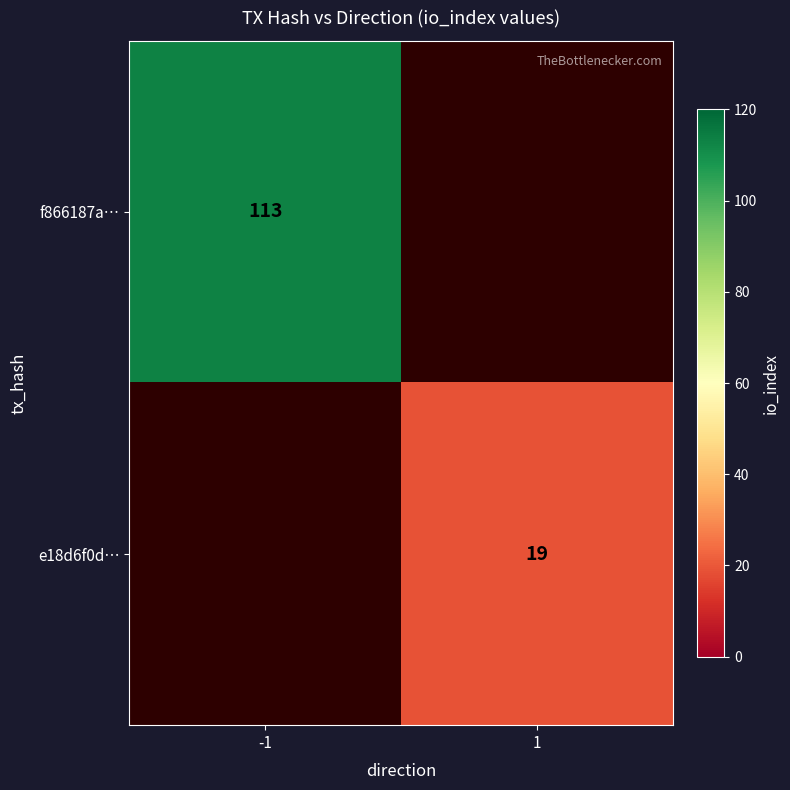

Is it true that f866187a… equals 180 at -1?

False